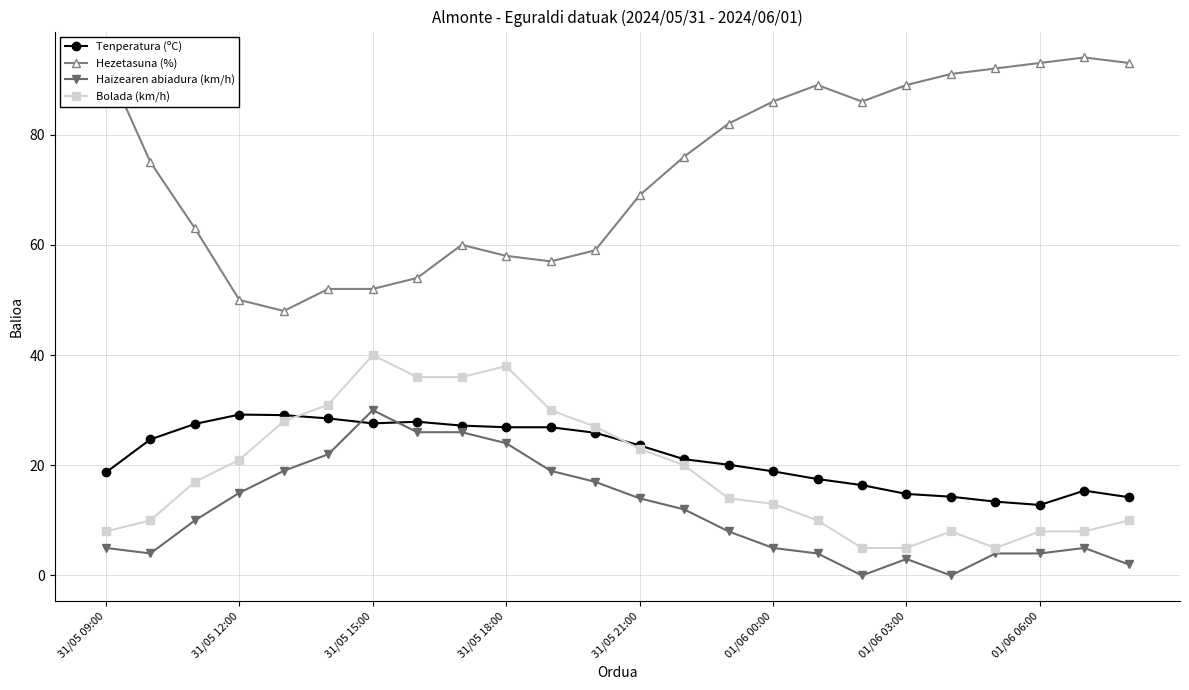

True or false: Tenperatura (ºC) has more than 0 points higher than both neighbors.

True